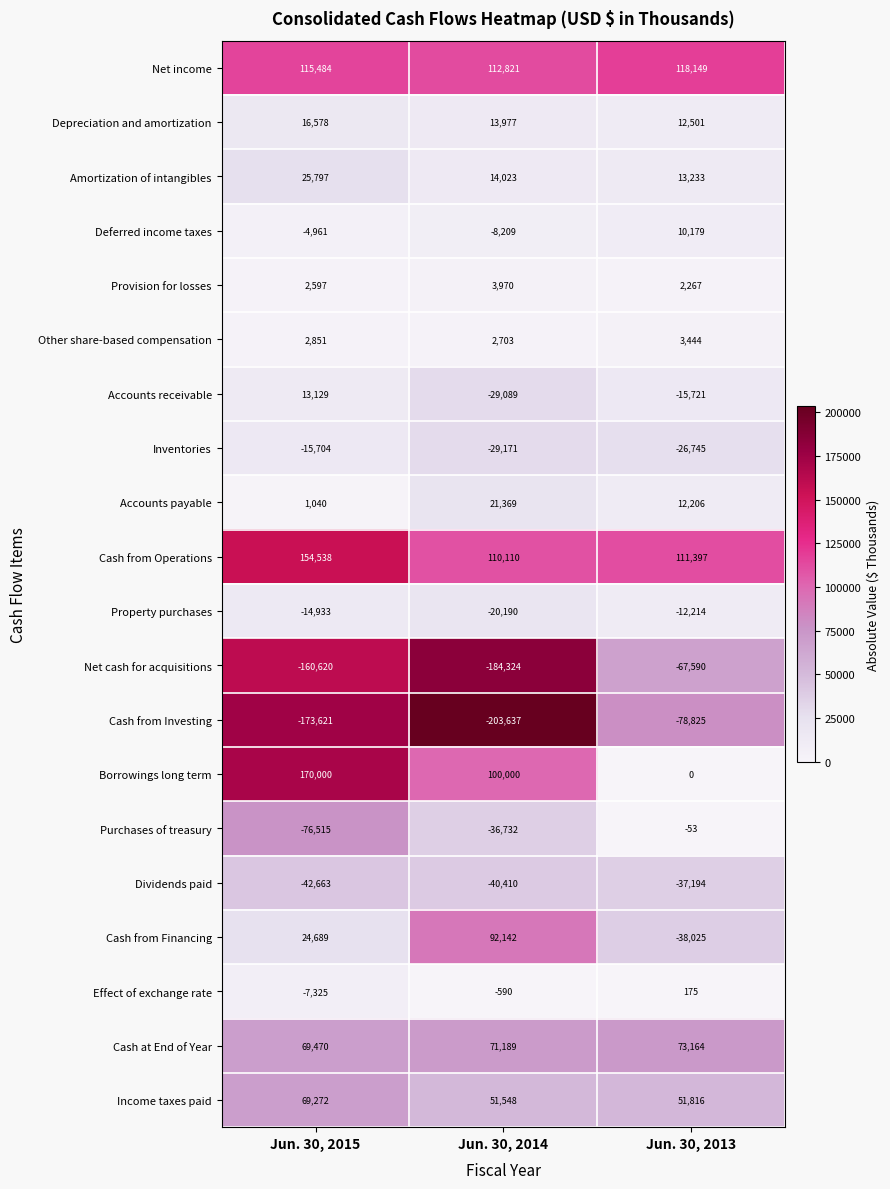

Which series has the largest range (max minus min)?

Borrowings long term